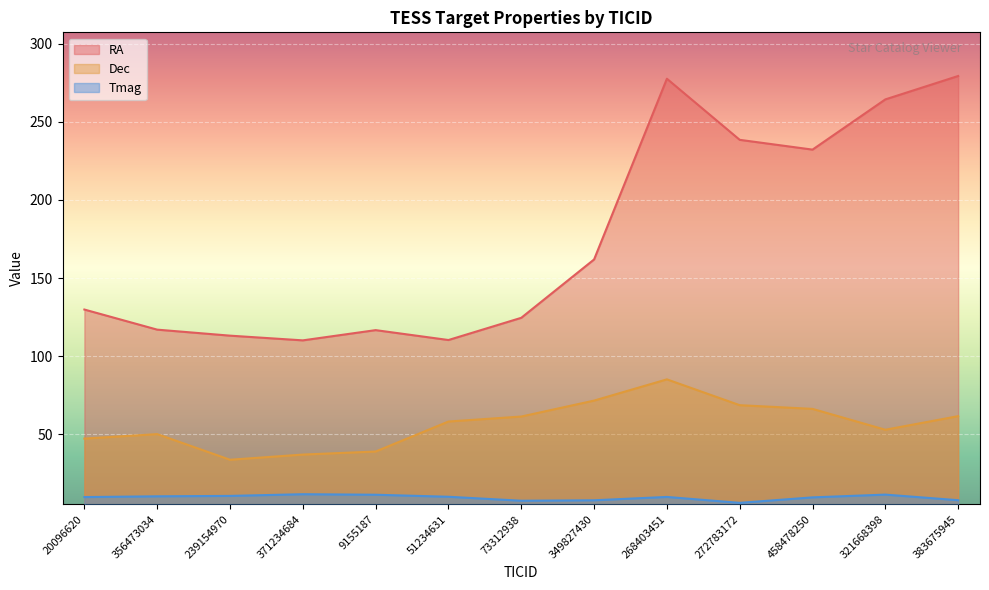

What is the difference between the second highest and minimum values in the RA series?

167.3